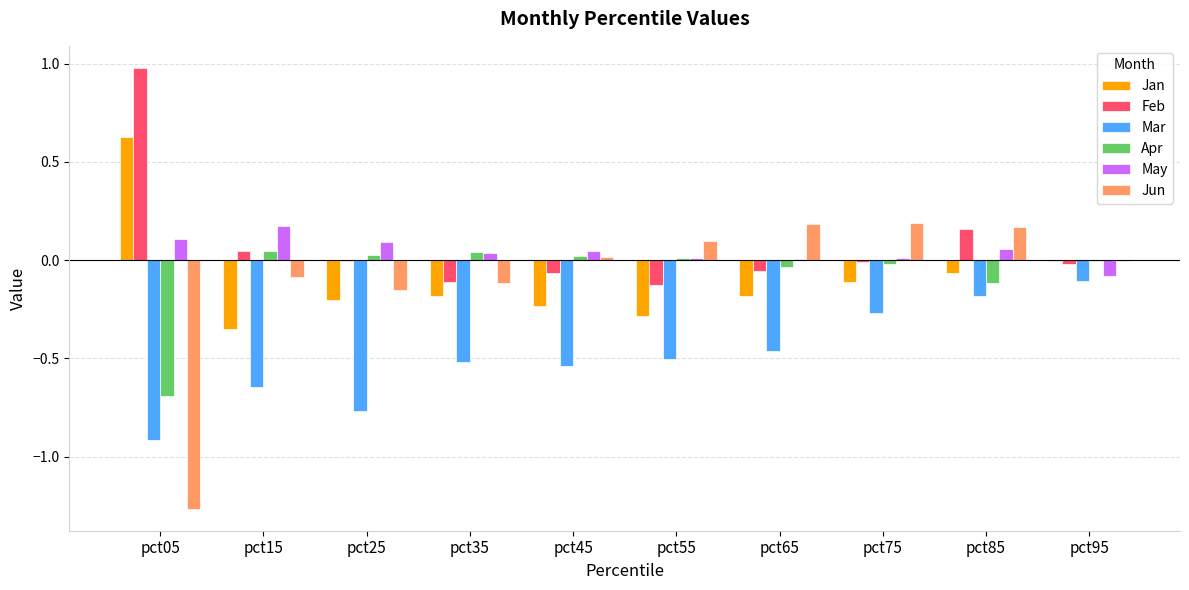

What is the sum of all May values?

0.5